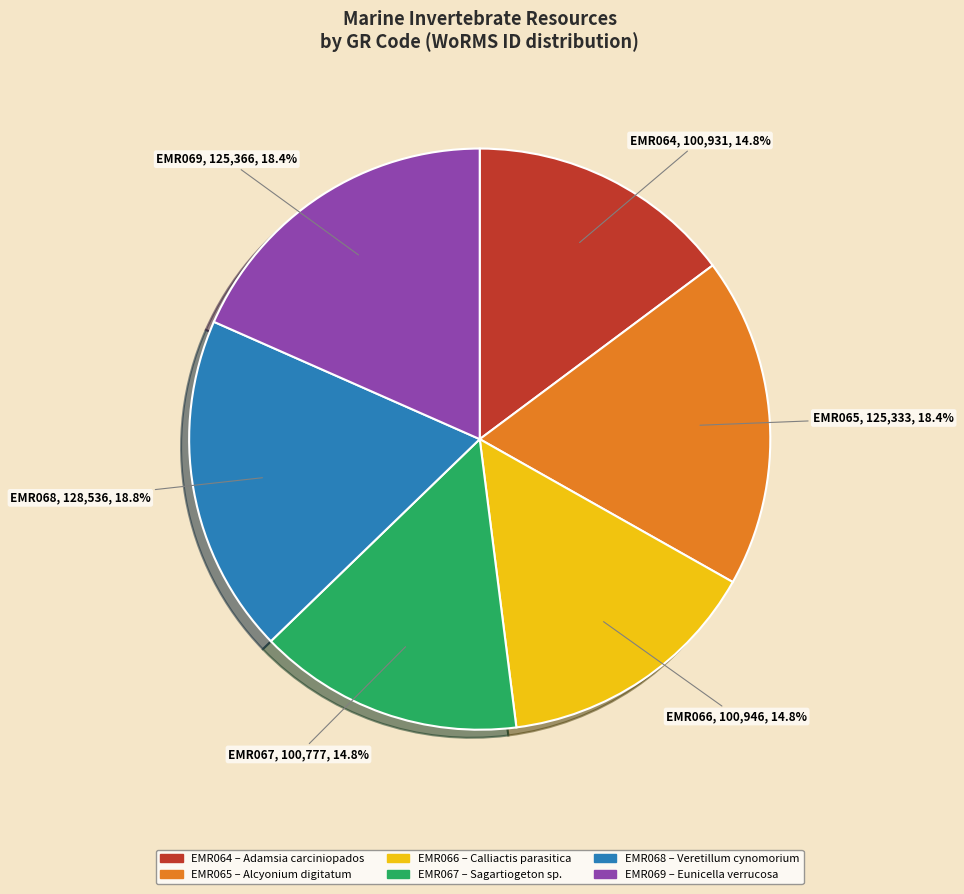

Do EMR067 and EMR064 together represent more than half of the pie?

No